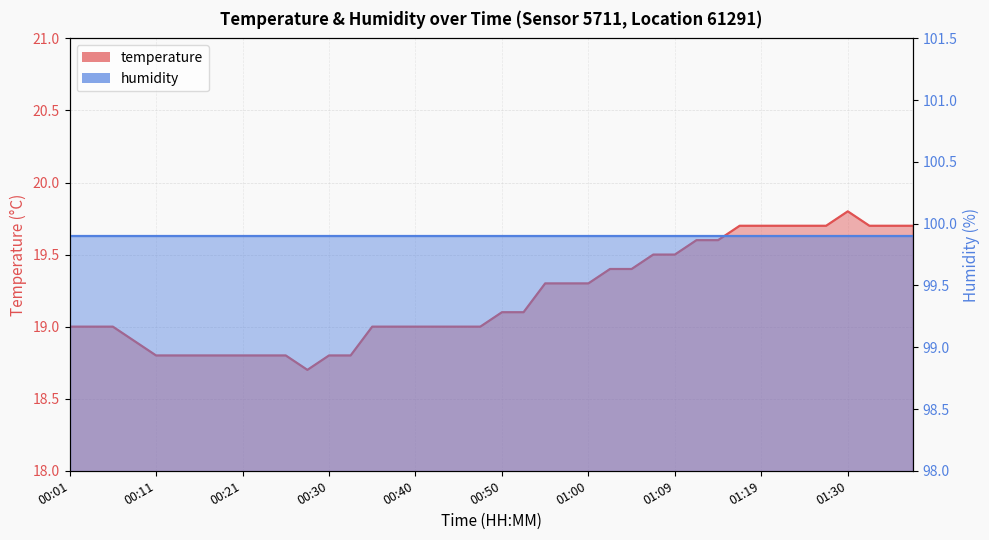

What position from the left is 00:55?

23